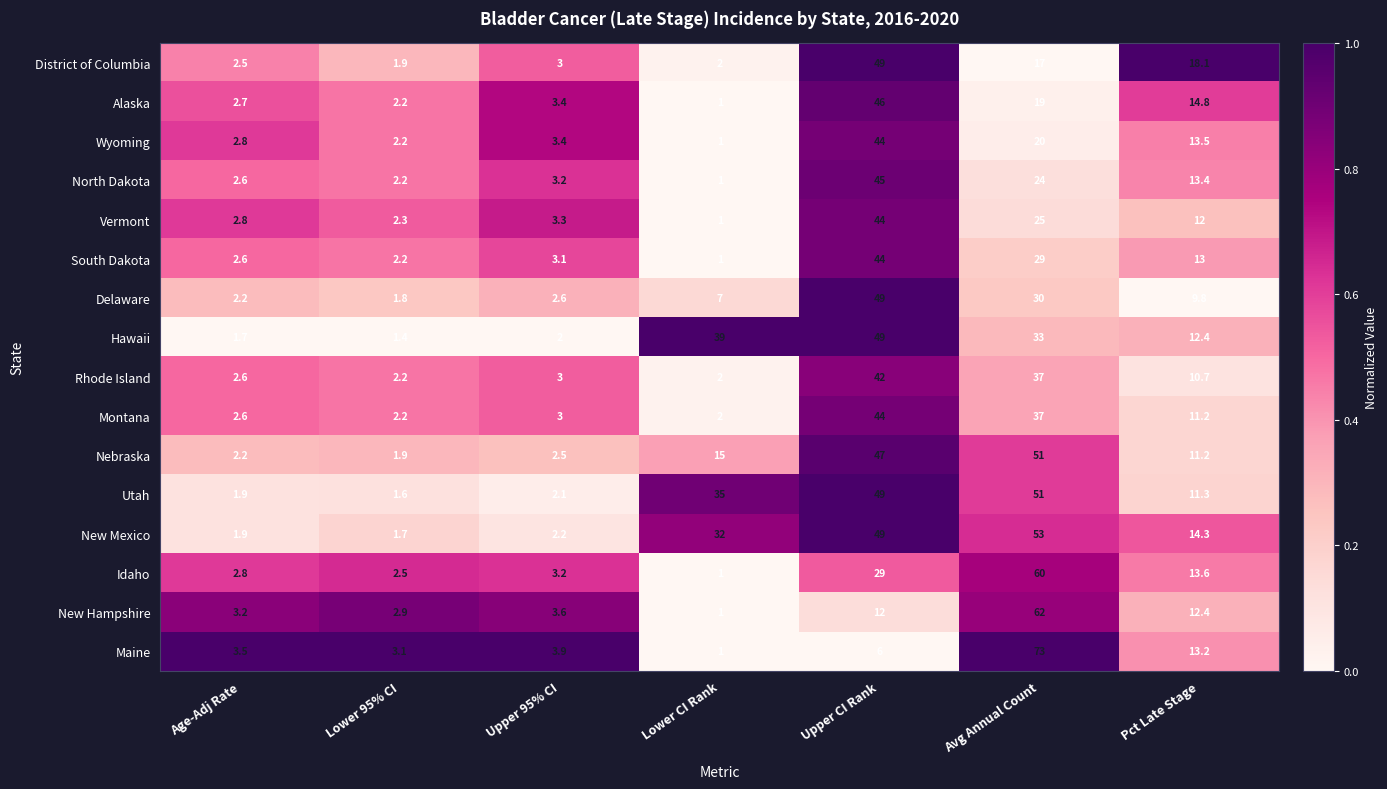

True or false: Hawaii has a value of 2.0 at Upper 95% CI.

True